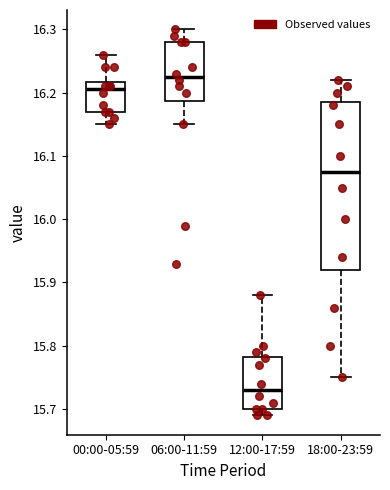

Reading left to right, transcribe this box plot: for each box, give where its median line is, the range the box spans, and where its two whiskers end, as read against the y-axis. The values are not printed on the chart, so give them approximately, as read against the axis.

00:00-05:59: median 16.21, box 16.17 to 16.22, whiskers 16.15 to 16.26
06:00-11:59: median 16.23, box 16.19 to 16.28, whiskers 16.15 to 16.30
12:00-17:59: median 15.73, box 15.70 to 15.78, whiskers 15.69 to 15.88
18:00-23:59: median 16.08, box 15.92 to 16.19, whiskers 15.75 to 16.22